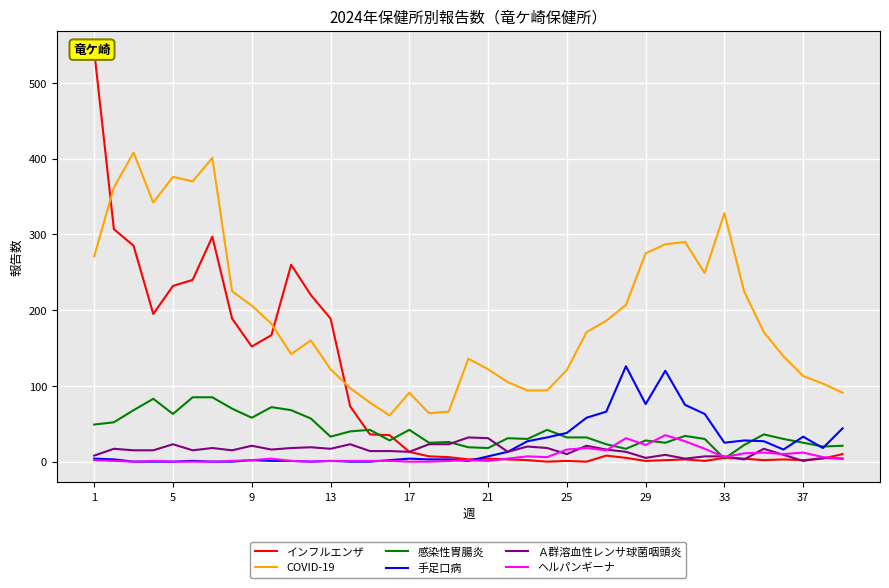

True or false: COVID-19 and Ａ群溶血性レンサ球菌咽頭炎 cross at least once.

False